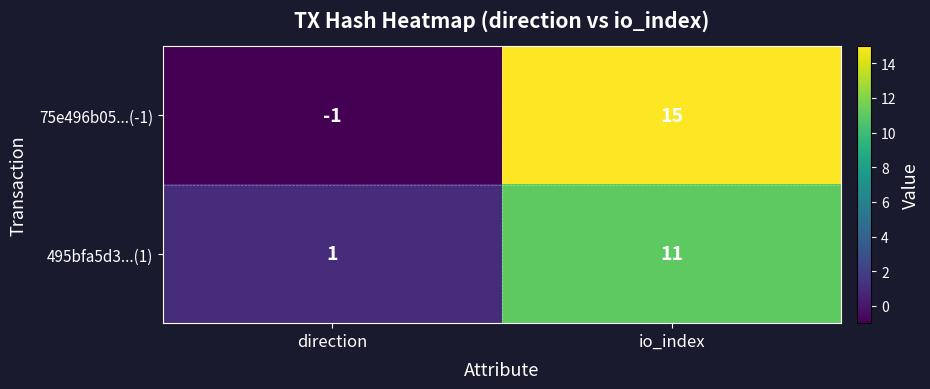

List the series in order of their peak value, highest first.

75e496b05...(-1), 495bfa5d3...(1)